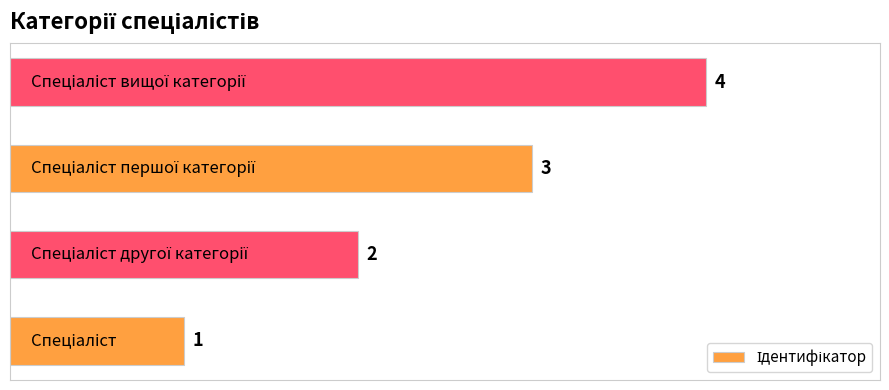

What is the greatest value displayed?

4